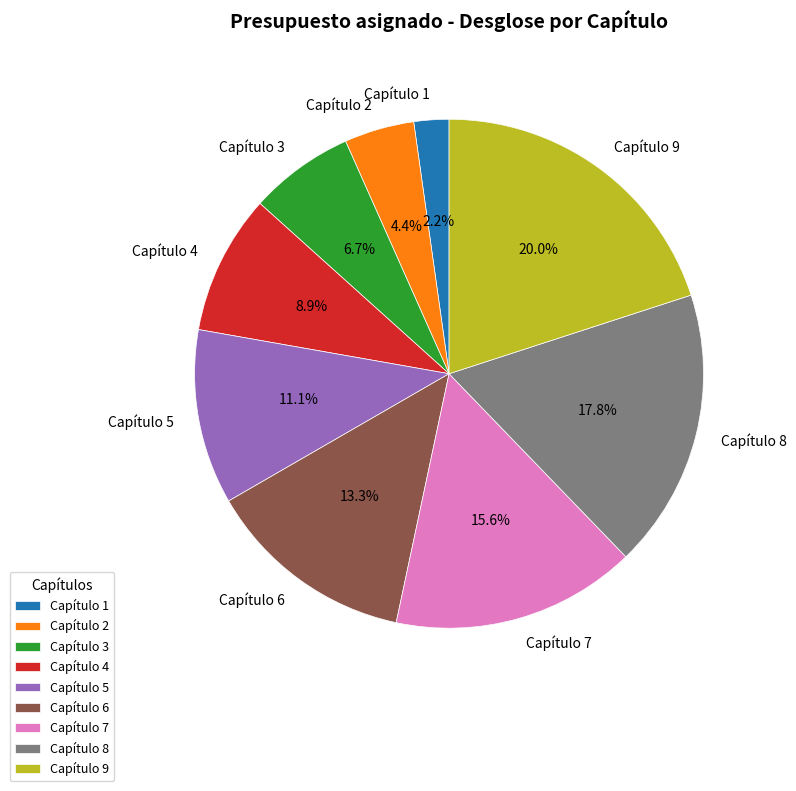

To the nearest percent, what is the difference between the largest and smallest slice percentages?

18%